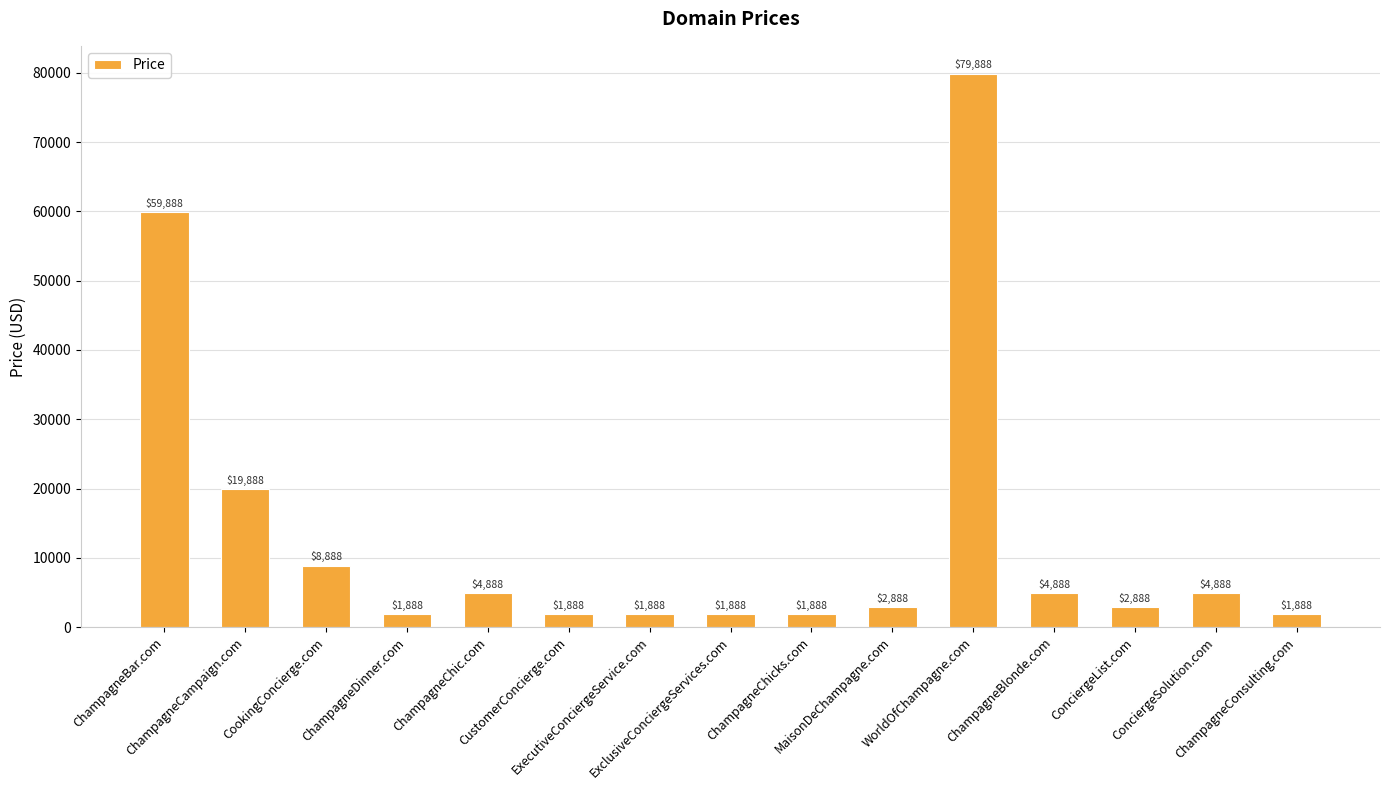

What is the maximum value shown in the chart?

79888